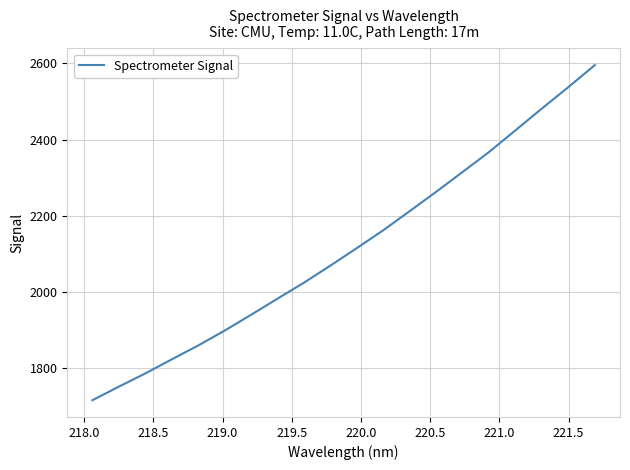

What is the smallest value displayed?

1715.0